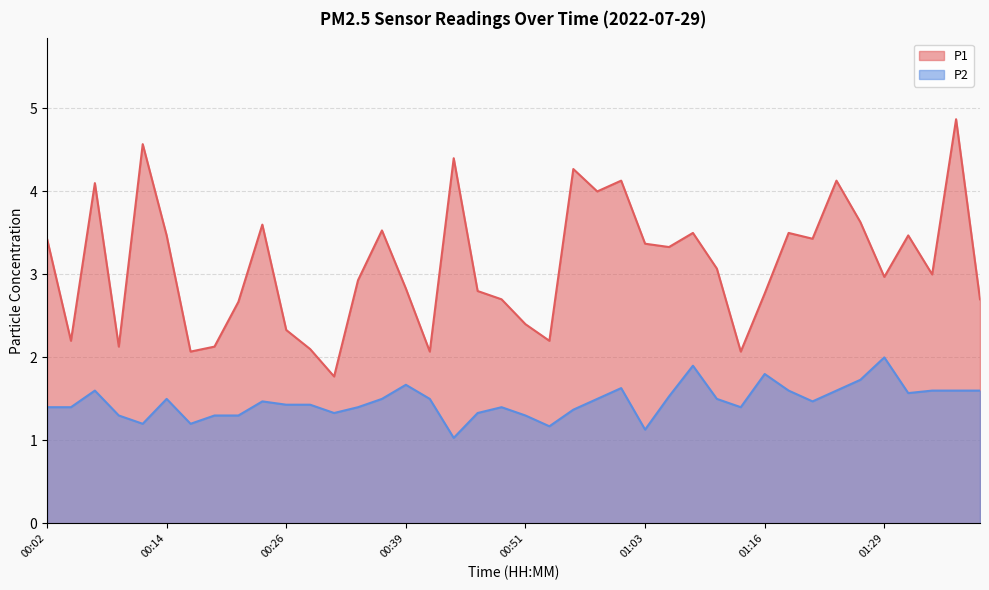

Reading left to right, list all the values displayed in this chart.

P1: 00:02=3.4	00:04=2.2	00:07=4.1	00:09=2.1	00:12=4.6	00:14=3.5	00:16=2.1	00:19=2.1	00:21=2.7	00:24=3.6	00:26=2.3	00:29=2.1	00:31=1.8	00:34=2.9	00:36=3.5	00:39=2.8	00:41=2.1	00:44=4.4	00:46=2.8	00:49=2.7	00:51=2.4	00:54=2.2	00:56=4.3	00:58=4.0	01:01=4.1	01:03=3.4	01:06=3.3	01:08=3.5	01:11=3.1	01:13=2.1	01:16=2.8	01:18=3.5	01:21=3.4	01:23=4.1	01:26=3.6	01:29=3.0	01:31=3.5	01:34=3.0	01:36=4.9	01:38=2.7
P2: 00:02=1.4	00:04=1.4	00:07=1.6	00:09=1.3	00:12=1.2	00:14=1.5	00:16=1.2	00:19=1.3	00:21=1.3	00:24=1.5	00:26=1.4	00:29=1.4	00:31=1.3	00:34=1.4	00:36=1.5	00:39=1.7	00:41=1.5	00:44=1.0	00:46=1.3	00:49=1.4	00:51=1.3	00:54=1.2	00:56=1.4	00:58=1.5	01:01=1.6	01:03=1.1	01:06=1.5	01:08=1.9	01:11=1.5	01:13=1.4	01:16=1.8	01:18=1.6	01:21=1.5	01:23=1.6	01:26=1.7	01:29=2.0	01:31=1.6	01:34=1.6	01:36=1.6	01:38=1.6